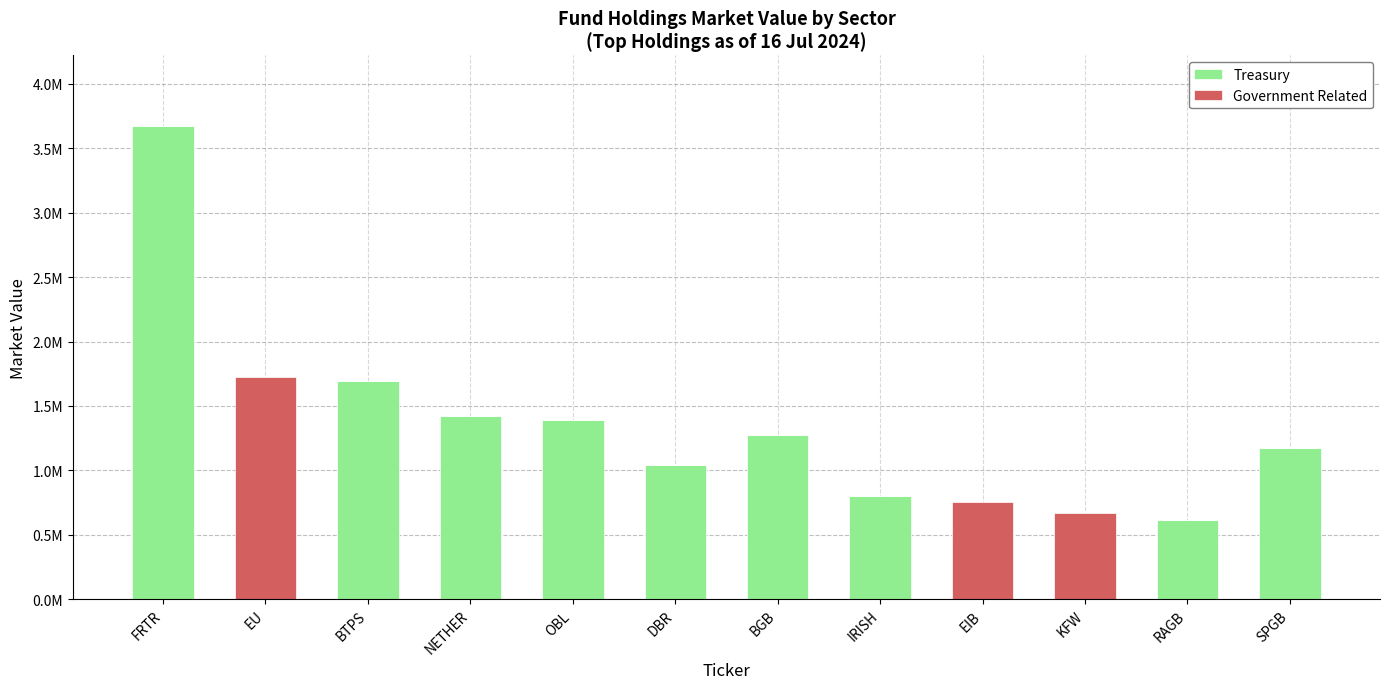

What position from the left is BTPS?

3